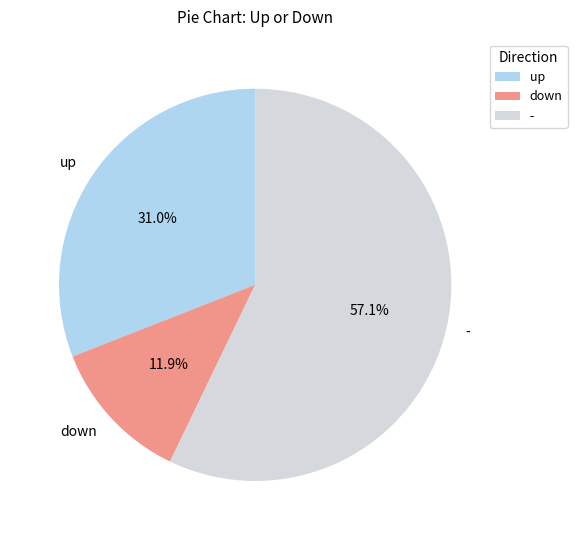

The down slice represents 7% of the pie. True or false?

False